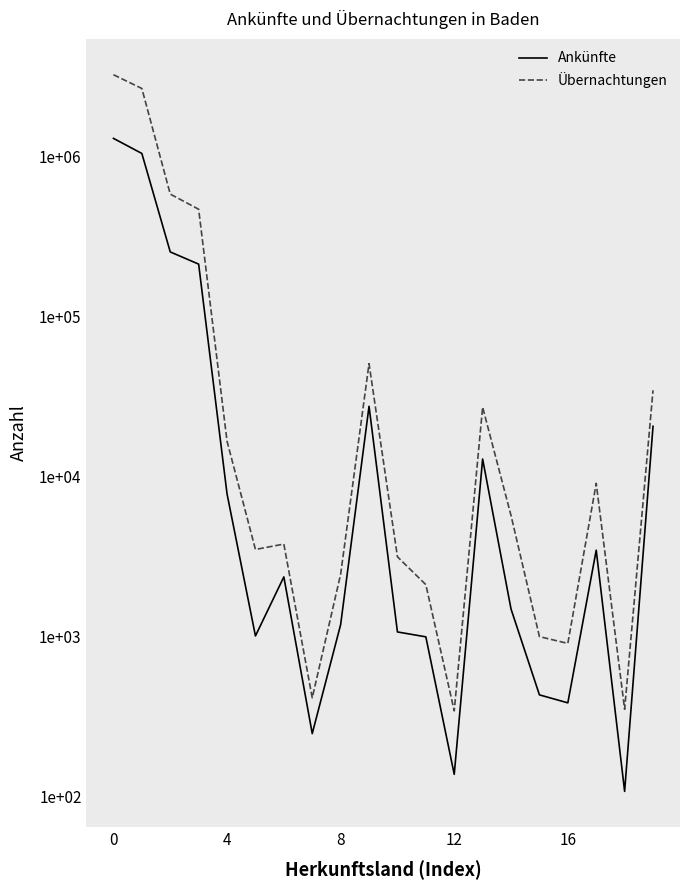

The Ankünfte series shows 170 at 18. True or false?

False